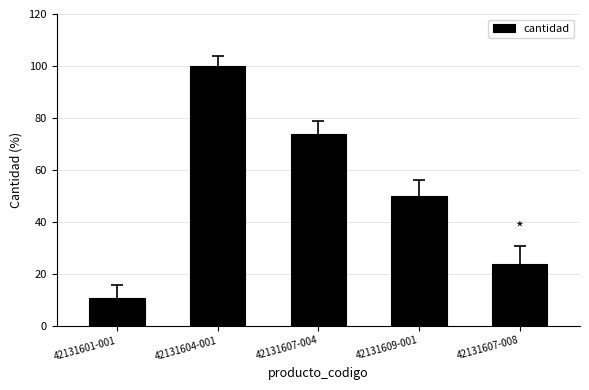

How many data points are less than 50?

2